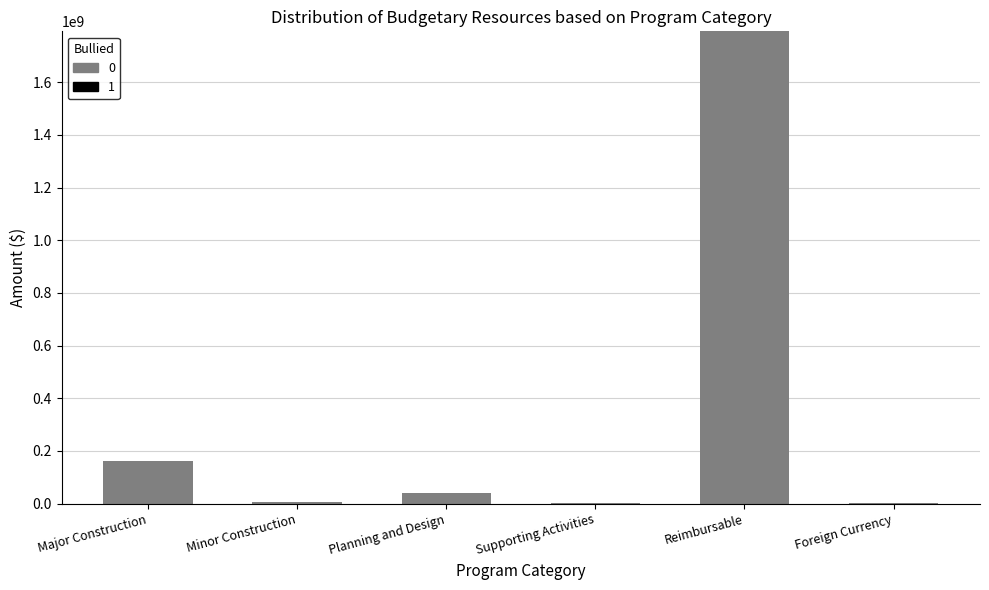

The value at Minor Construction is 7417486. True or false?

True